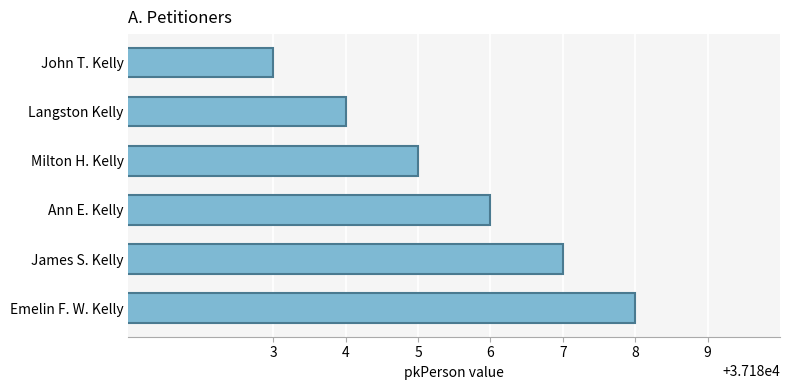

Does the chart contain any negative values?

No